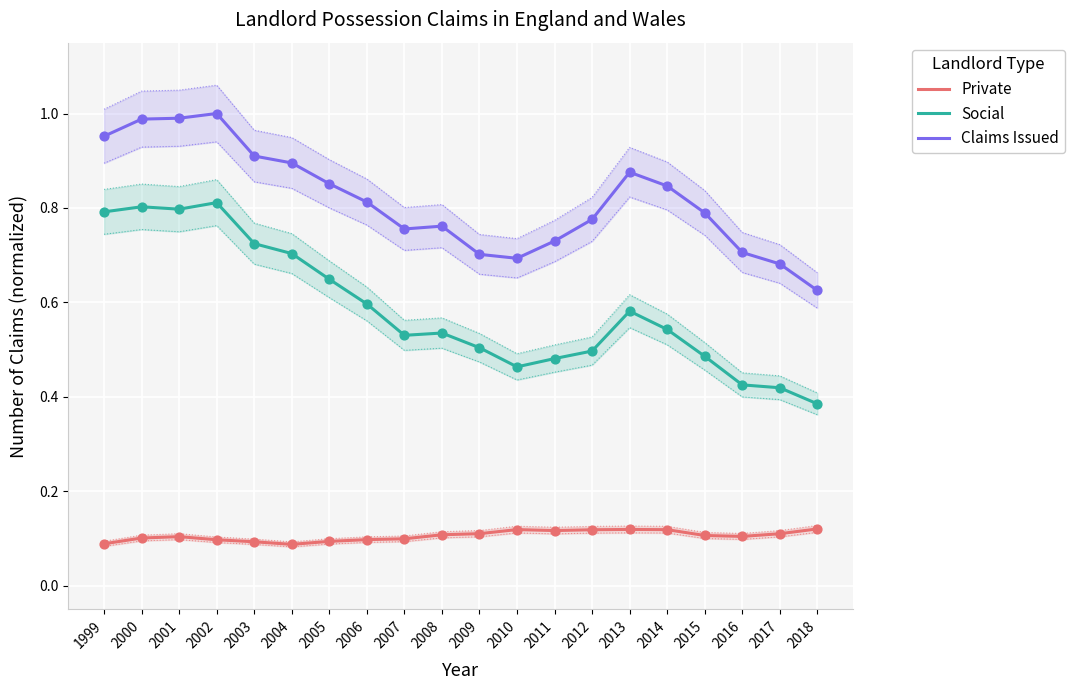

Is the value of Social at 2011 greater than the value of Claims Issued at 2015?

No